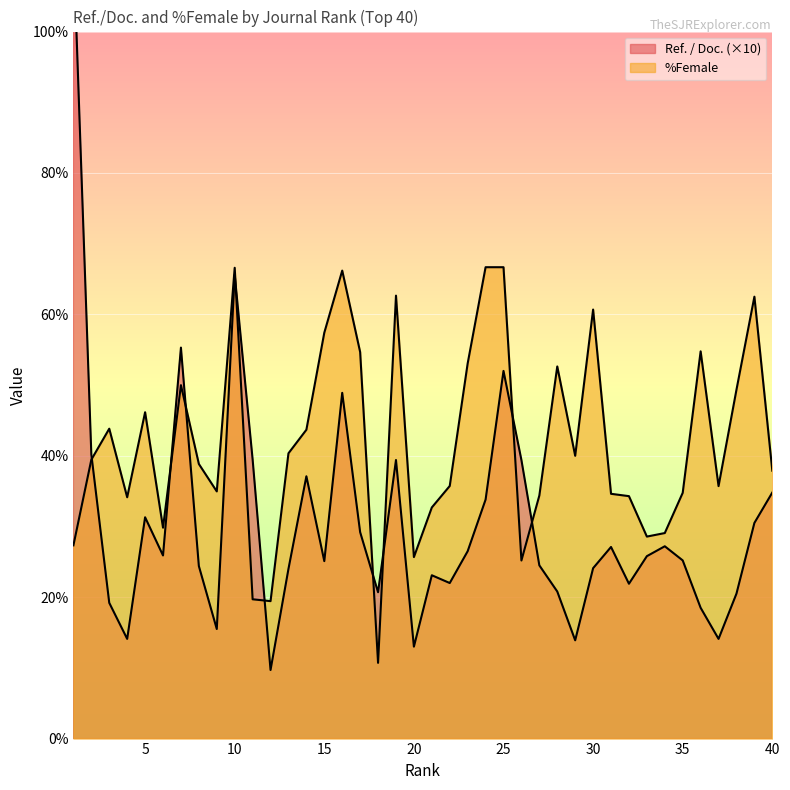

True or false: Ref. / Doc. has a value of 39.4 at 26.

True